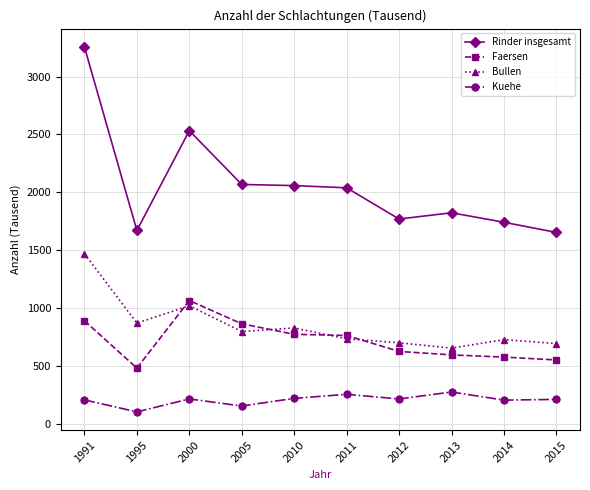

List the series in order of their peak value, lowest first.

Kuehe, Faersen, Bullen, Rinder insgesamt